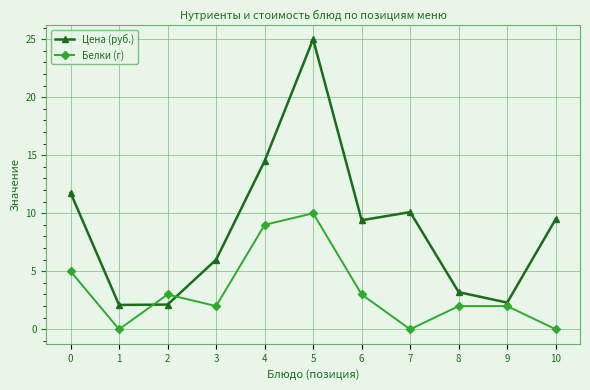

After their last crossing, which series has the higher values: Цена (руб.) or Белки (г)?

Цена (руб.)